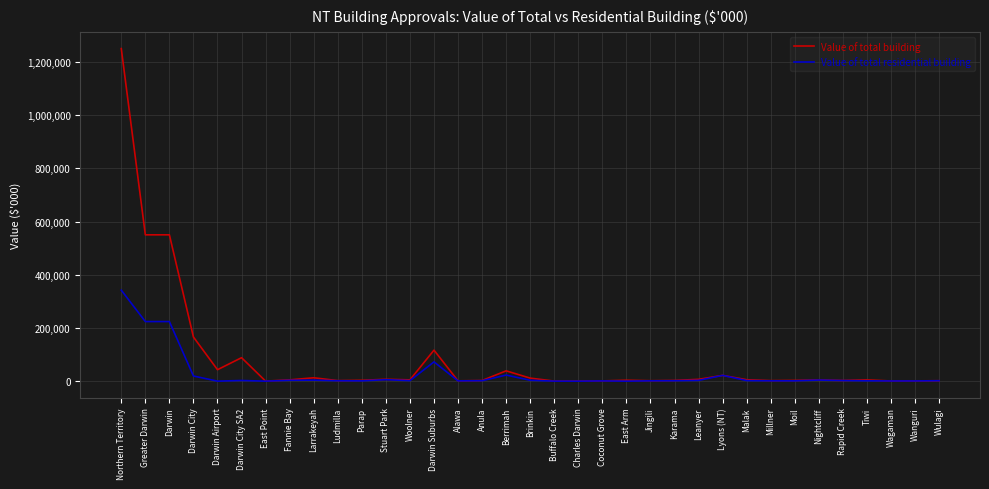

Which series has the largest range (max minus min)?

Value of total building